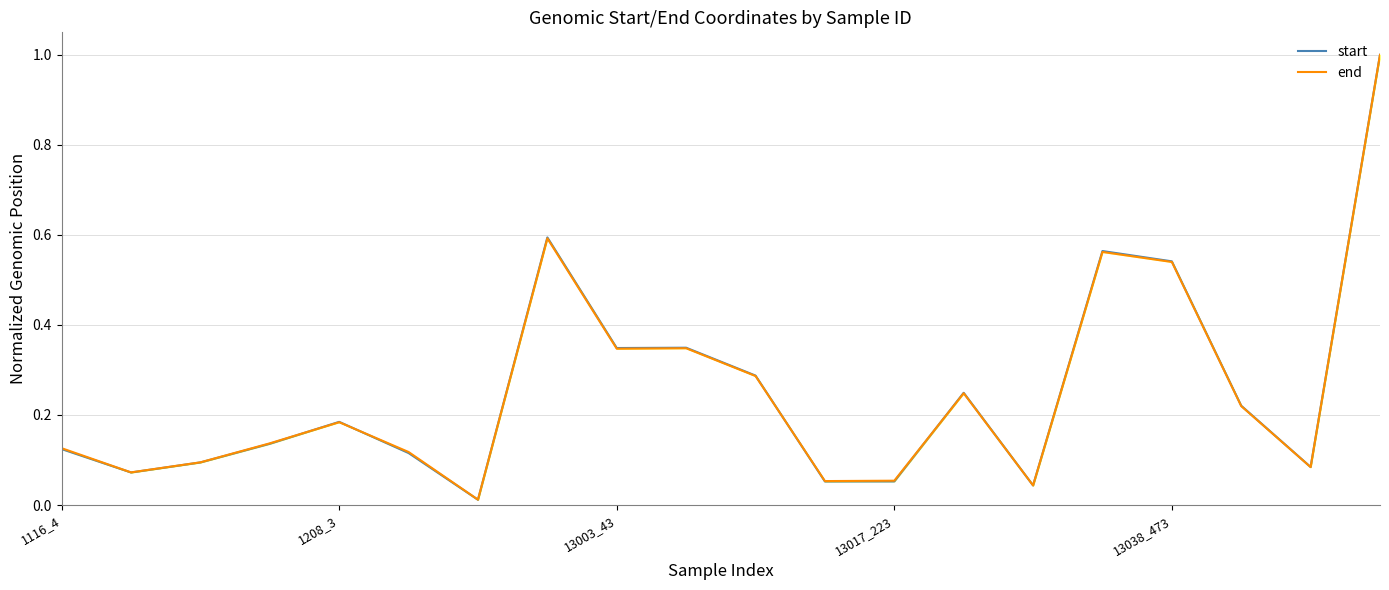

What is the average value of the end series?

0.3